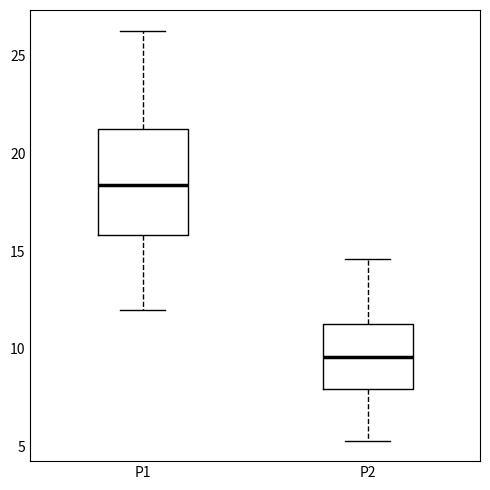

Comparing the boxes themselves (not the whiskers), which one is the tallest?

P1